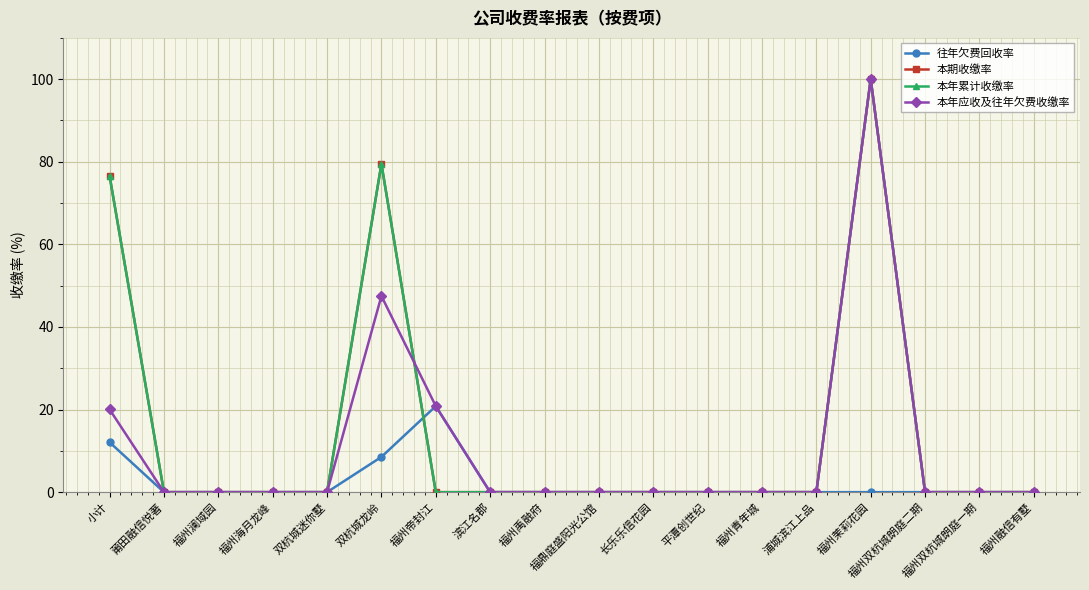

Between which two adjacent categories do 本年累计收缴率 and 往年欠费回收率 first intersect?

双杭城龙岭 and 福州帝封江